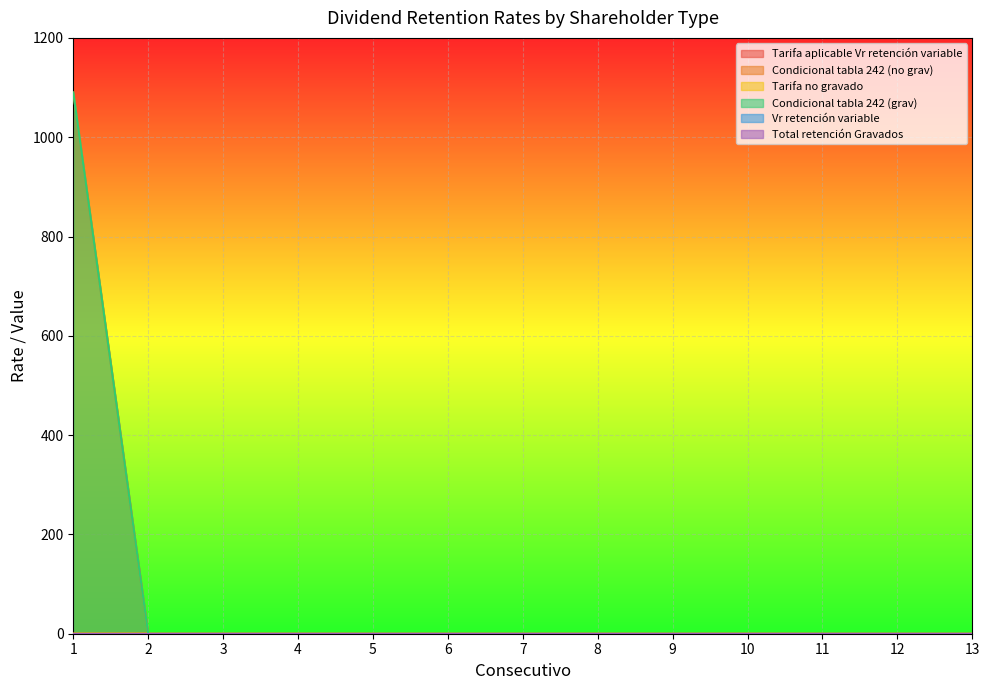

Which series has the largest total across all categories?

Condicional tabla 242 (no grav)